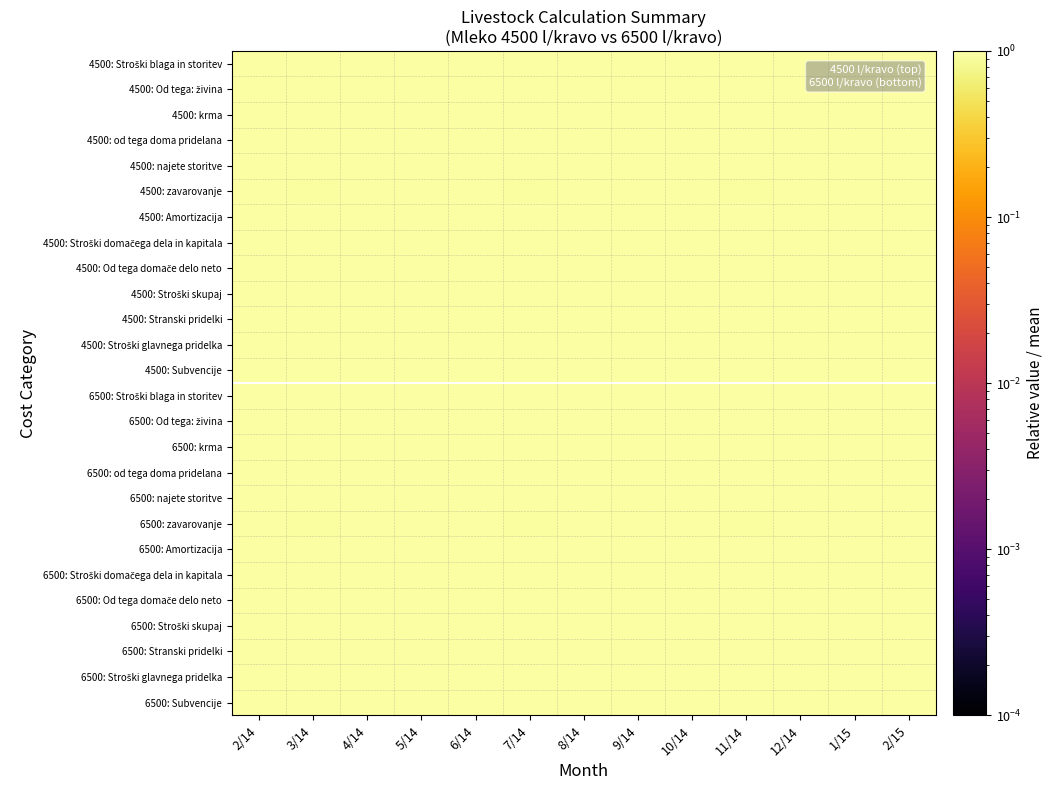

Count the number of categories in the chart.

13